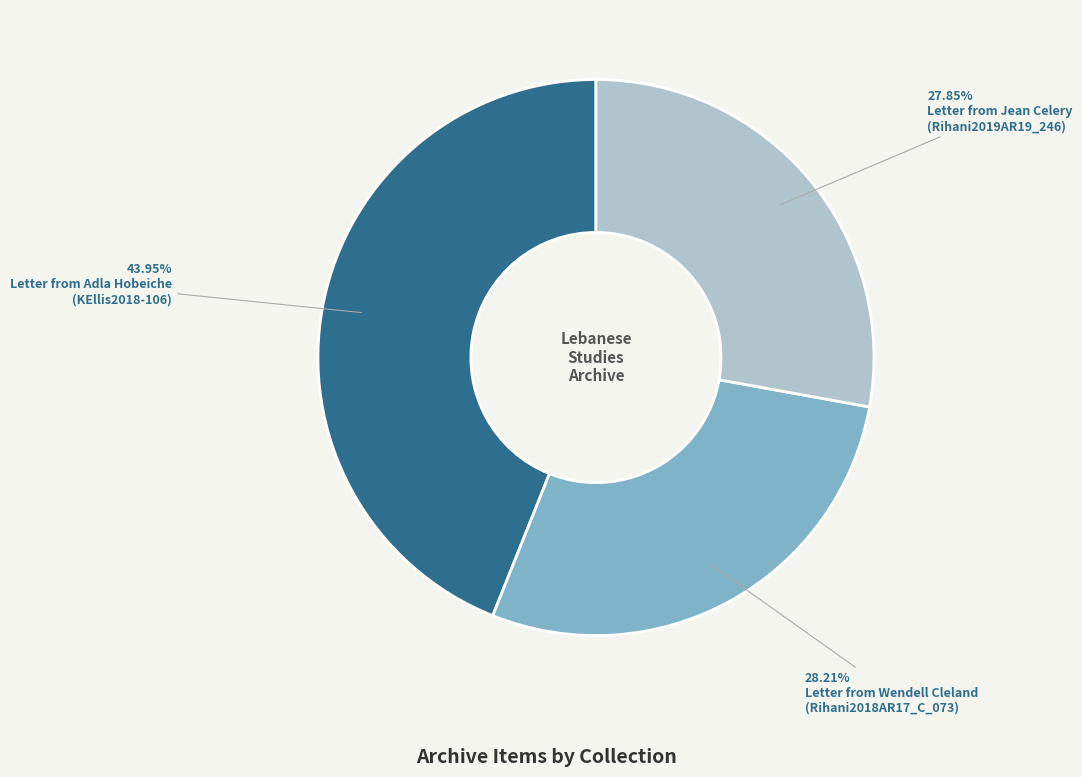

Does any single category account for the majority?

No